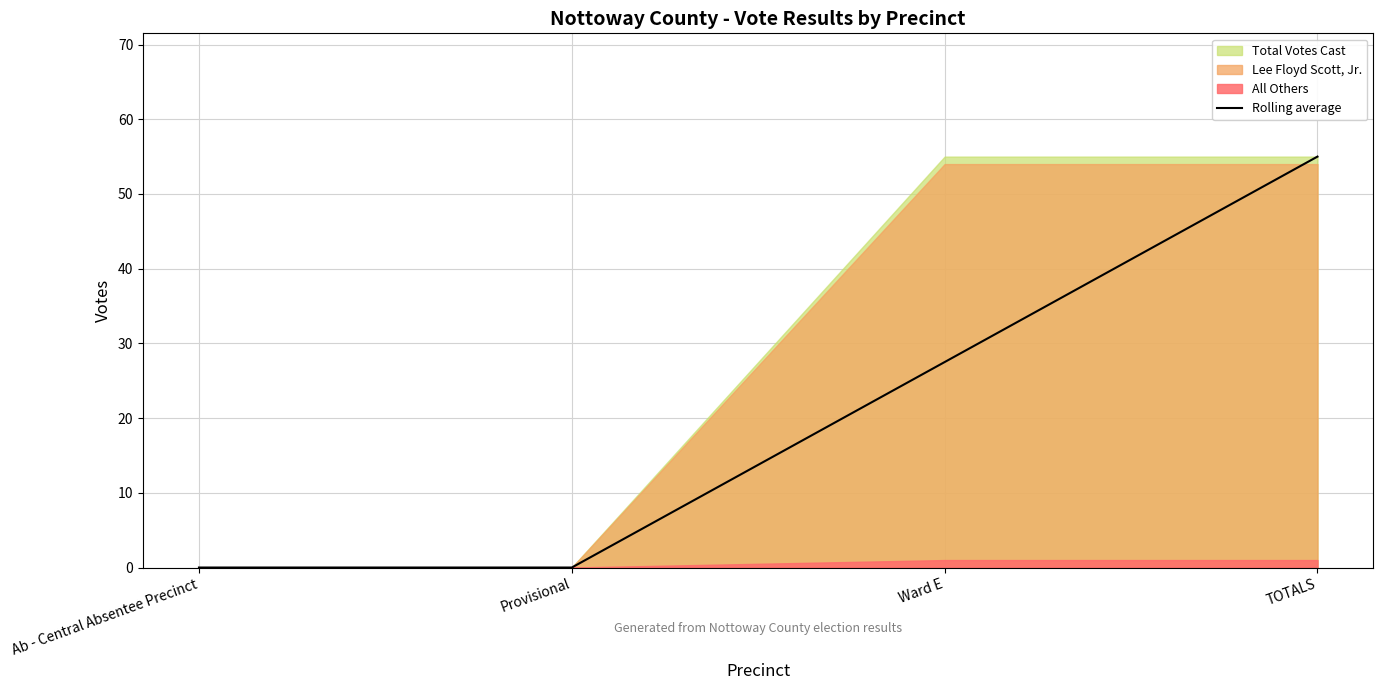

How many values in the Rolling average series are below 27?

2